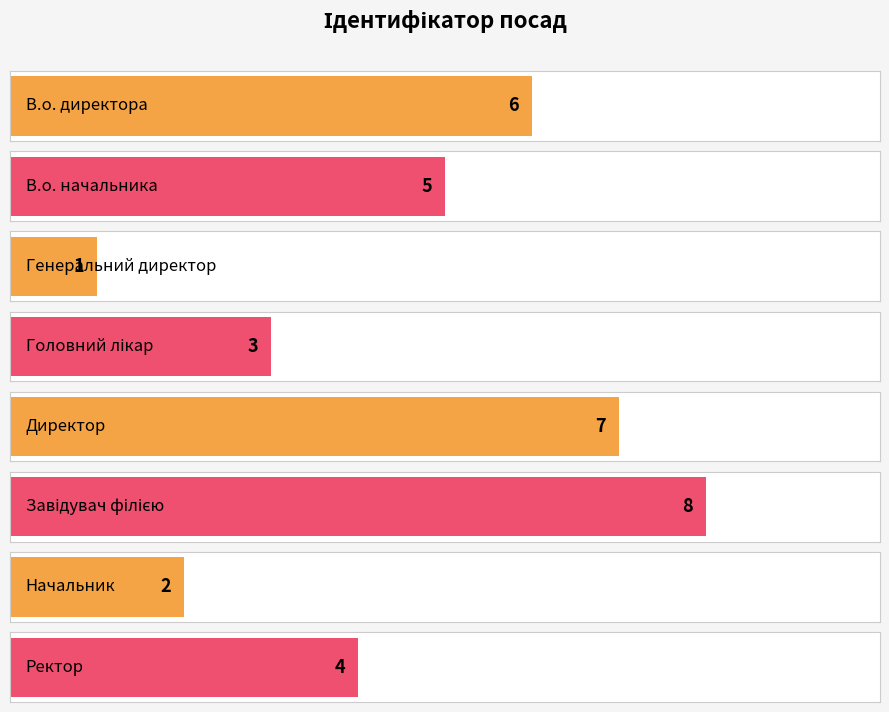

Reading right to left, list all the values displayed in this chart.

Ректор=4	Начальник=2	Завідувач філією=8	Директор=7	Головний лікар=3	Генеральний директор=1	В.о. начальника=5	В.о. директора=6